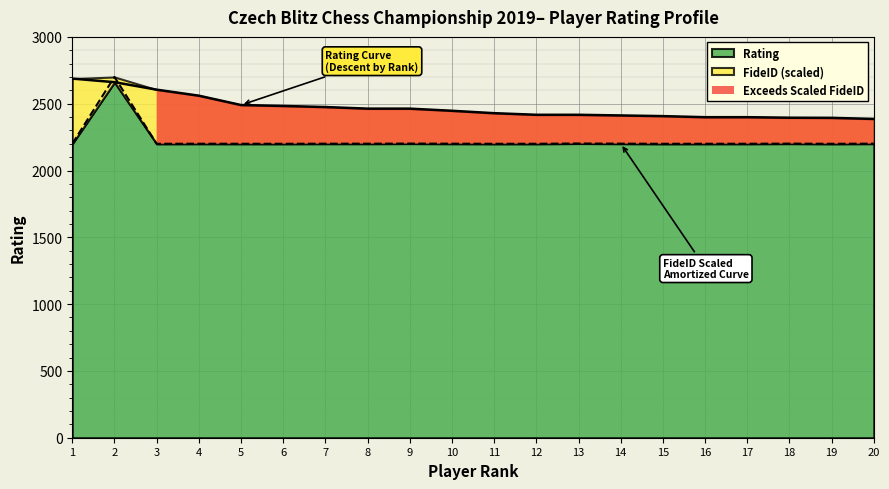

Where is Rating nearest to the value 2537?

4